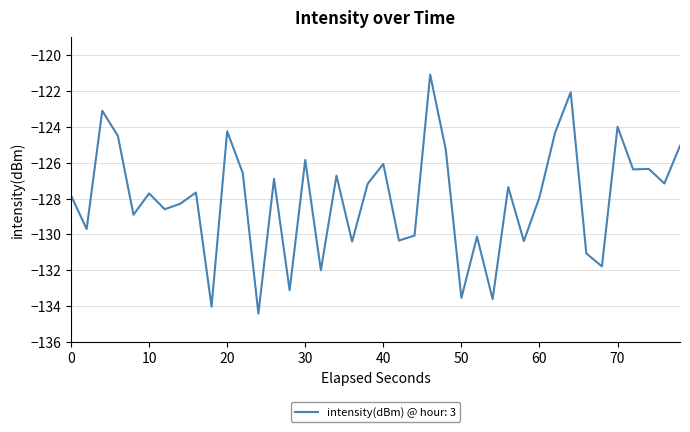

How many lines are shown in the chart?

1